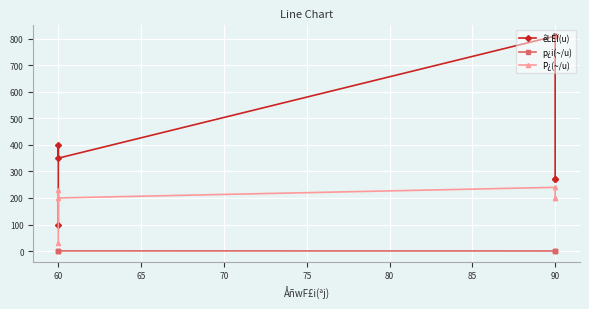

At 90, list the series in order from smallest to largest.

p¿i(~/u), P¿(~/u), êLÊÏ(u)